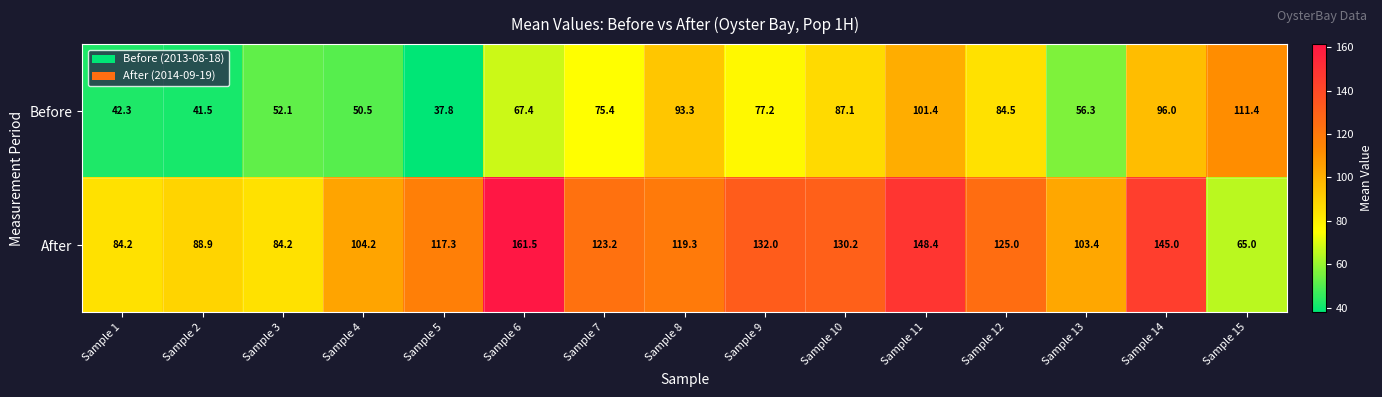

What value does the Before series have at Sample 4?

50.5